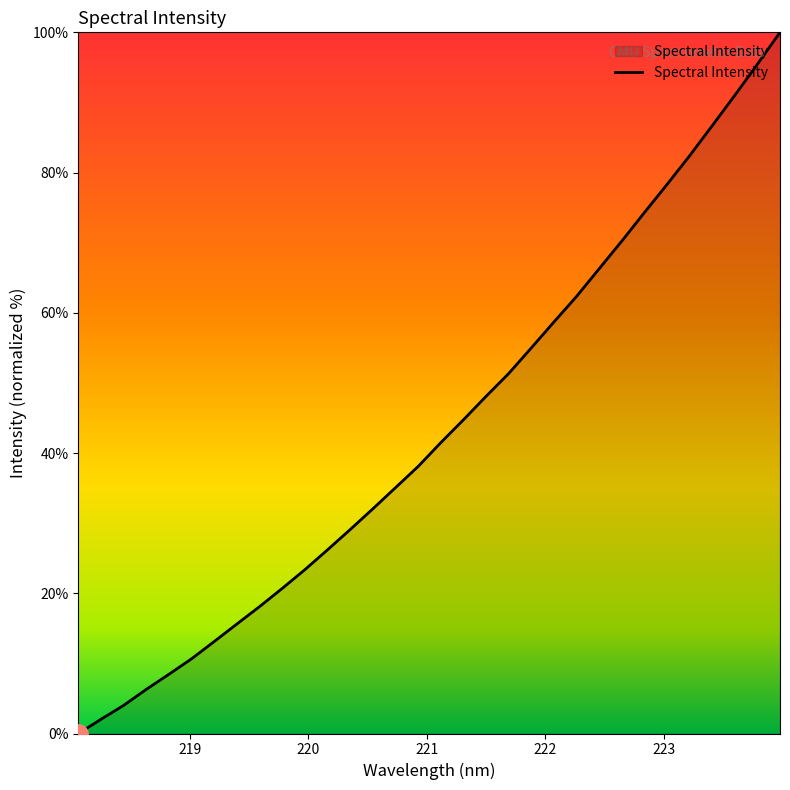

What is the maximum value shown in the chart?

100.0